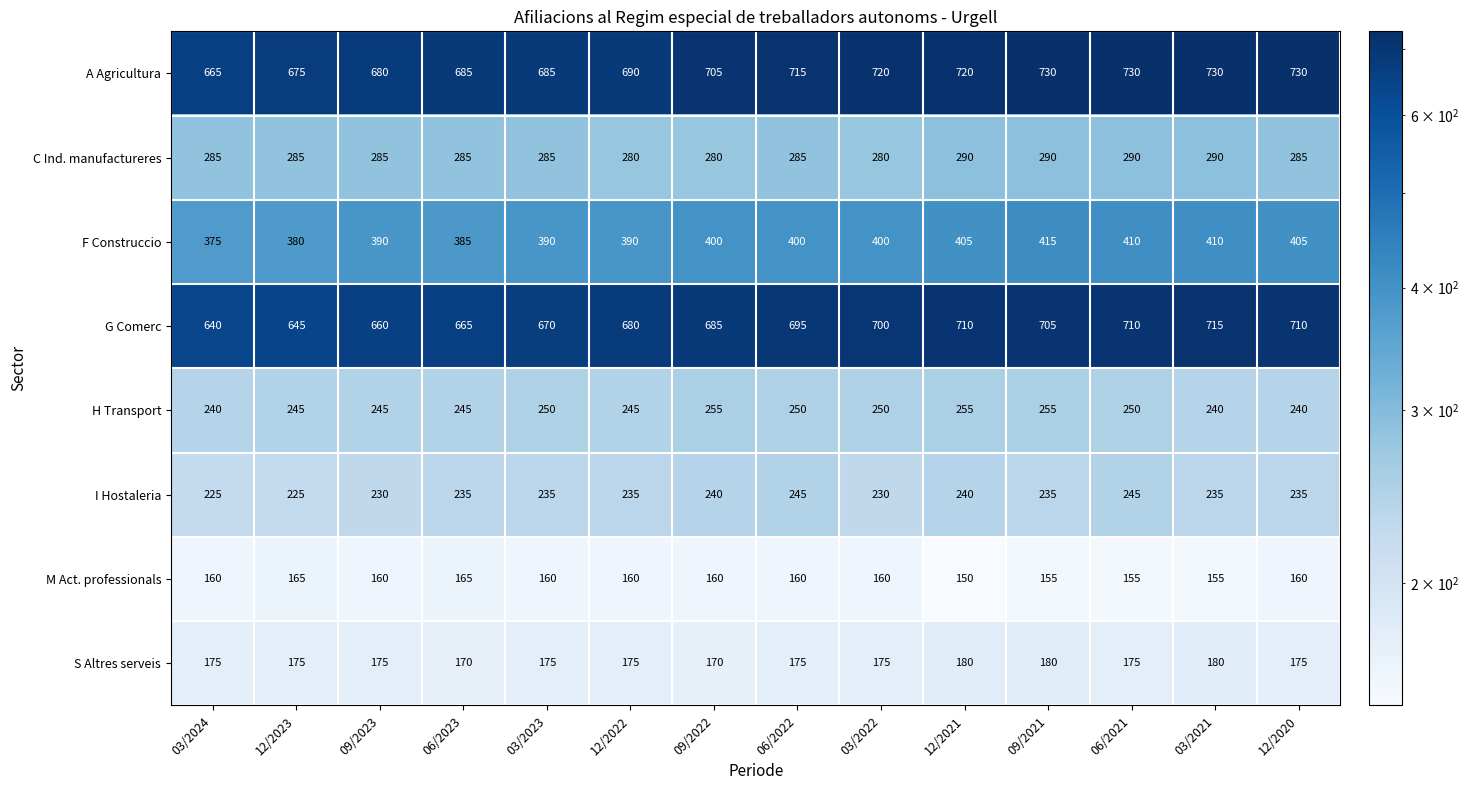

Count the S Altres serveis values in the range 175 to 176.

9